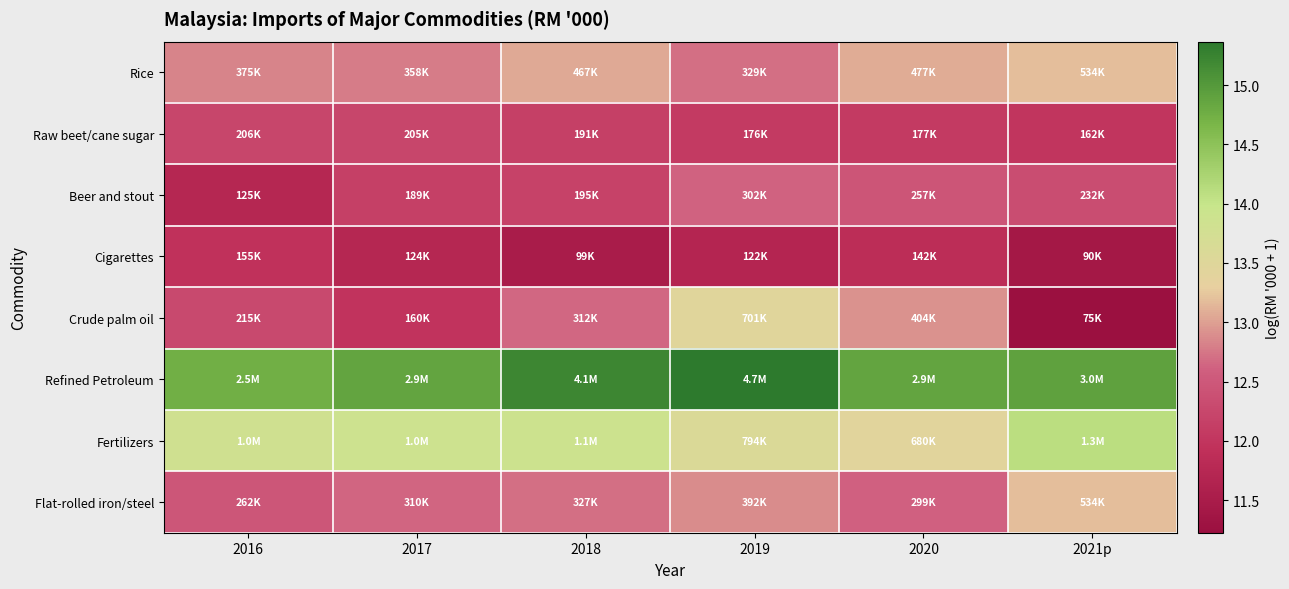

Reading left to right, extract all data points from this chart.

Rice: 2016=12.8	2017=12.8	2018=13.1	2019=12.7	2020=13.1	2021p=13.2
Raw beet/cane sugar: 2016=12.2	2017=12.2	2018=12.2	2019=12.1	2020=12.1	2021p=12.0
Beer and stout: 2016=11.7	2017=12.1	2018=12.2	2019=12.6	2020=12.5	2021p=12.4
Cigarettes: 2016=12.0	2017=11.7	2018=11.5	2019=11.7	2020=11.9	2021p=11.4
Crude palm oil: 2016=12.3	2017=12.0	2018=12.6	2019=13.5	2020=12.9	2021p=11.2
Refined Petroleum: 2016=14.8	2017=14.9	2018=15.2	2019=15.4	2020=14.9	2021p=14.9
Fertilizers: 2016=13.8	2017=13.9	2018=13.9	2019=13.6	2020=13.4	2021p=14.1
Flat-rolled iron/steel: 2016=12.5	2017=12.6	2018=12.7	2019=12.9	2020=12.6	2021p=13.2